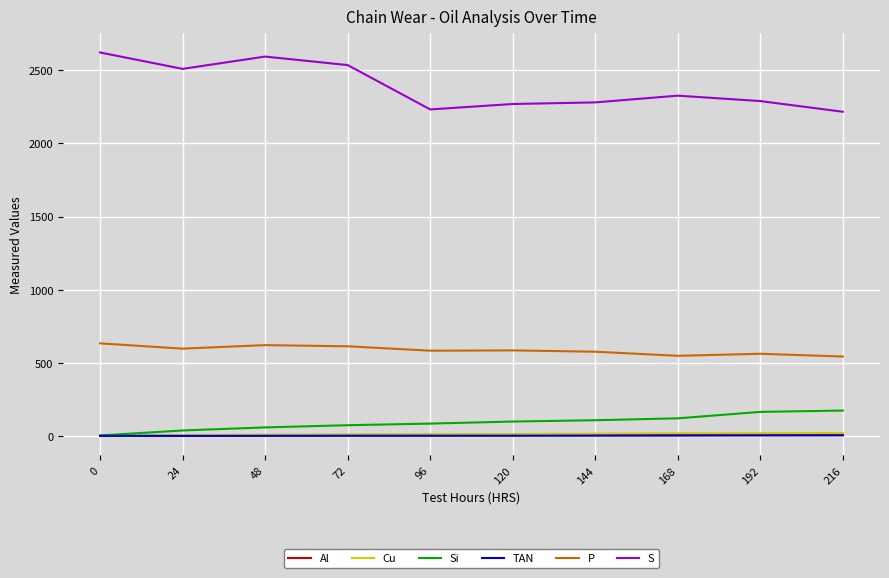

What is the maximum value for S?

2621.0